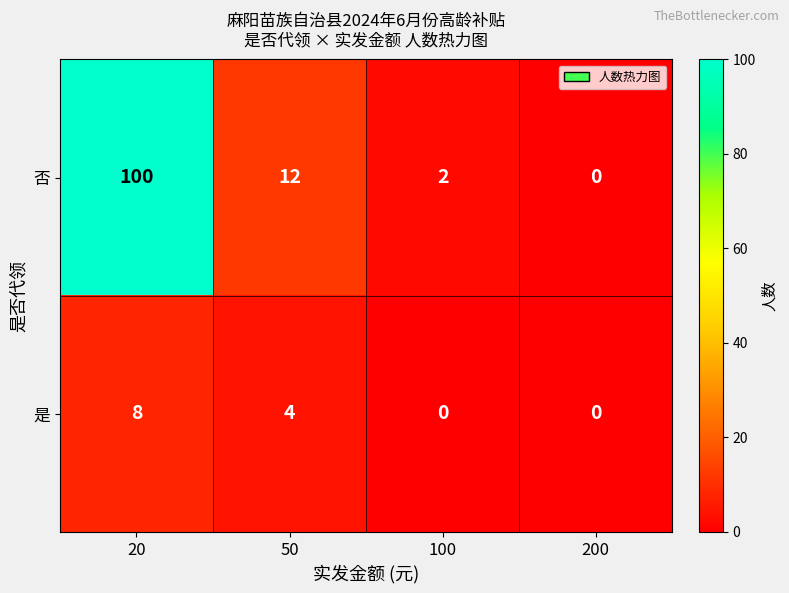

How many data points does each series have?

4